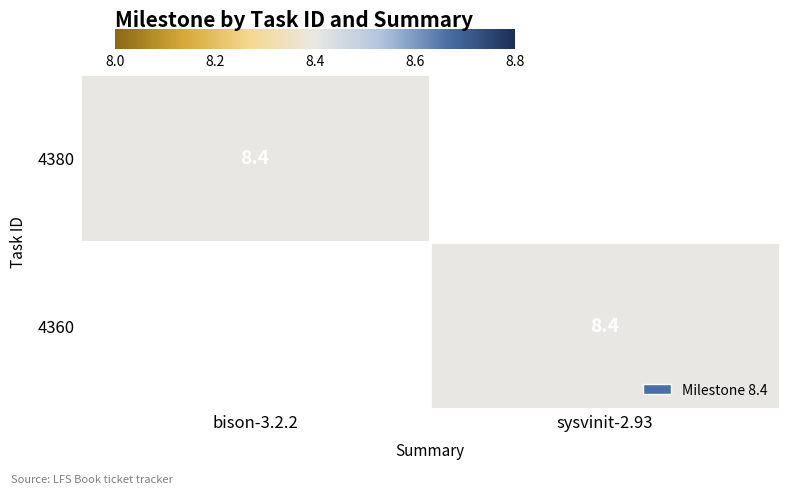

The 4360 series shows 8.4 at sysvinit-2.93. True or false?

True